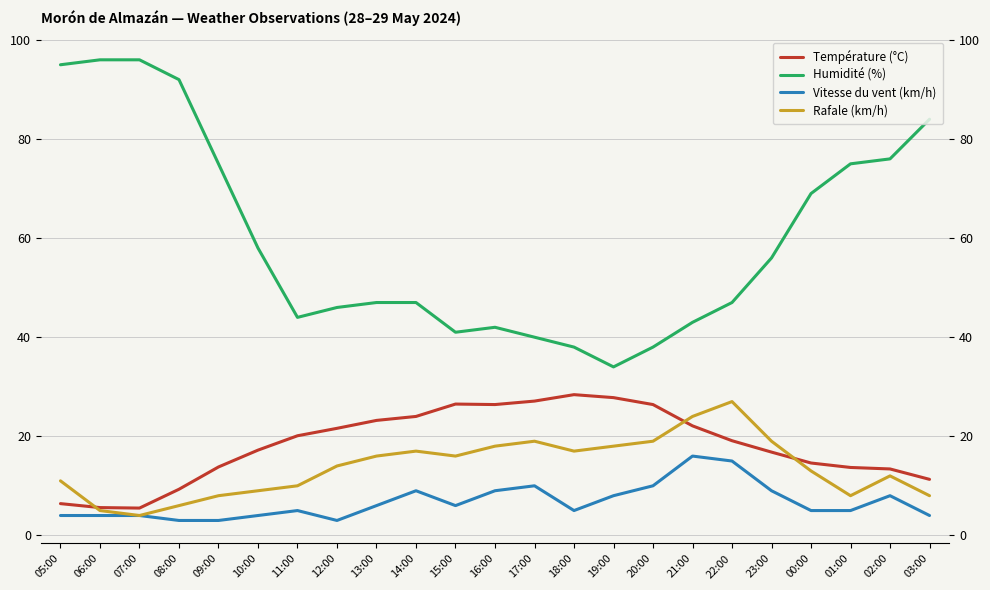

True or false: Rafale (km/h) and Humidité (%) cross at least once.

False